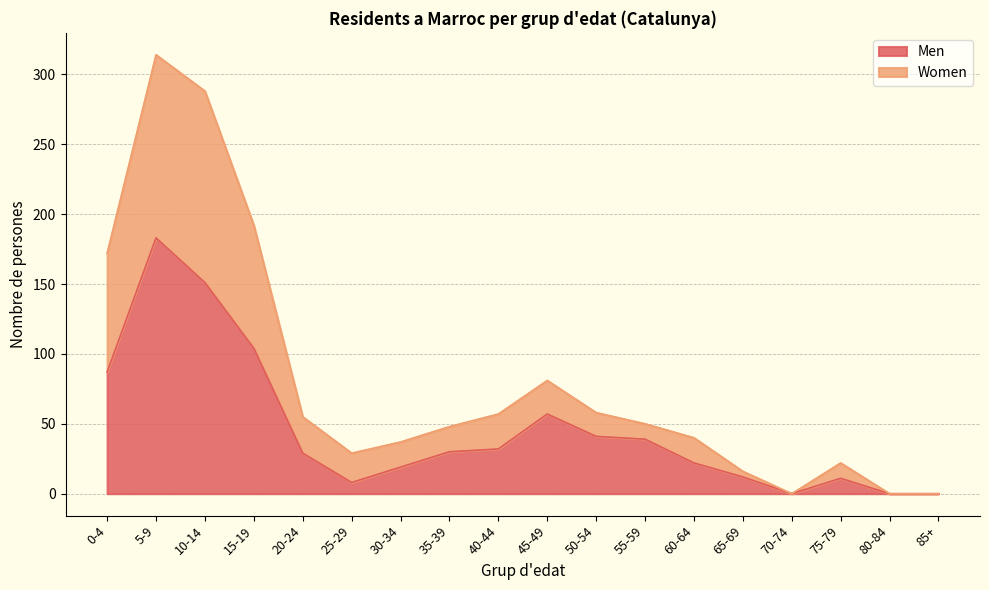

What is the maximum value for Men?

183